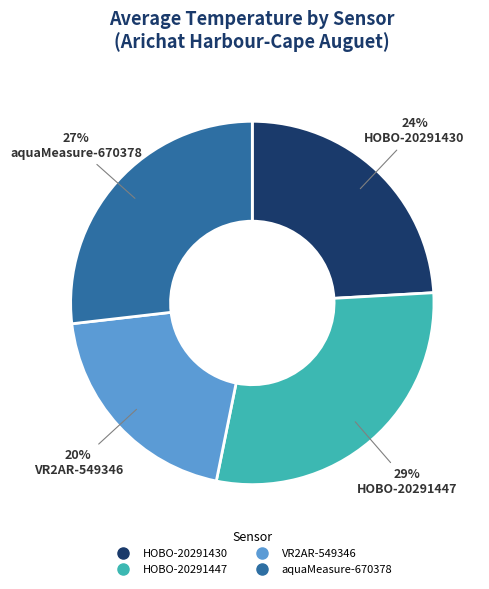

Does any single category account for the majority?

No